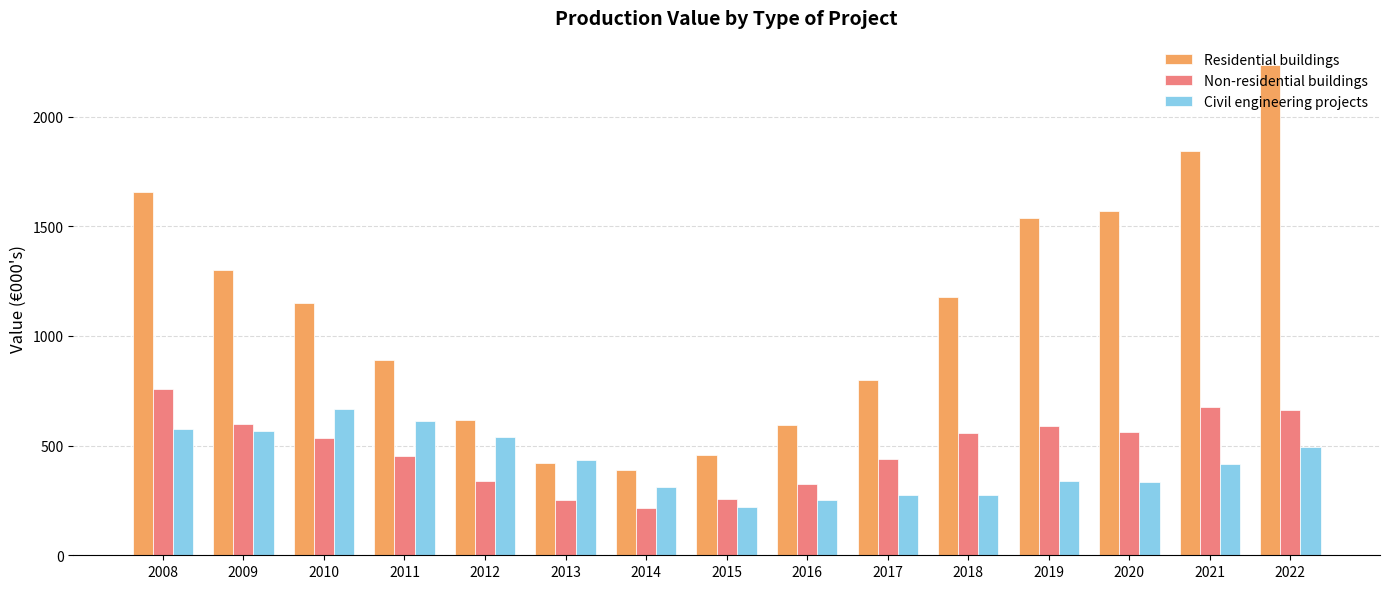

How many bars are there in total?

45